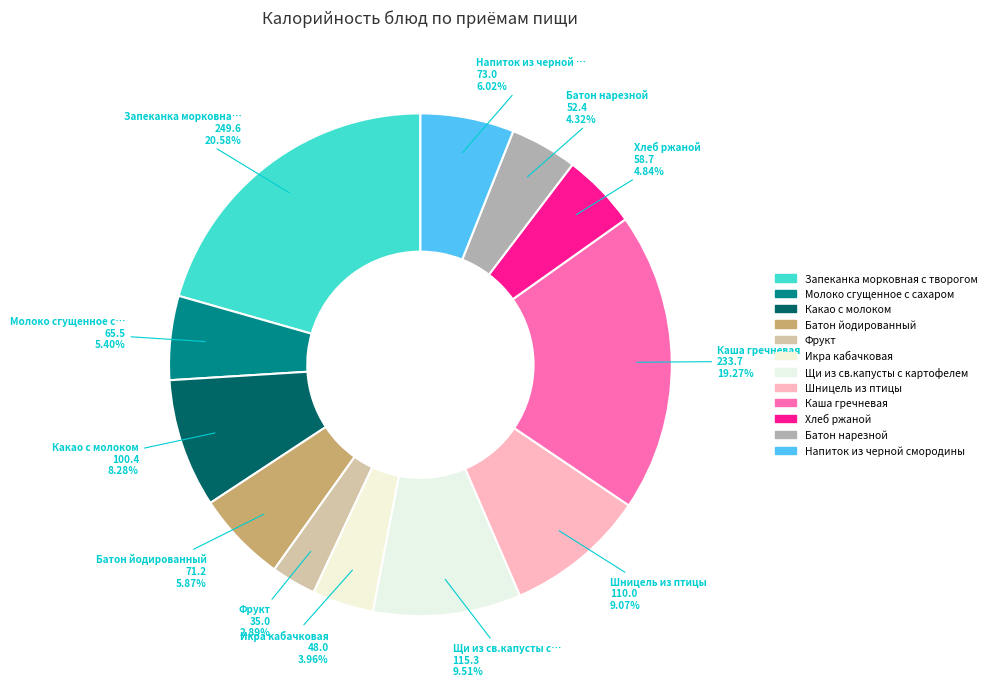

Which has a higher value, Шницель из птицы or Батон йодированный?

Шницель из птицы